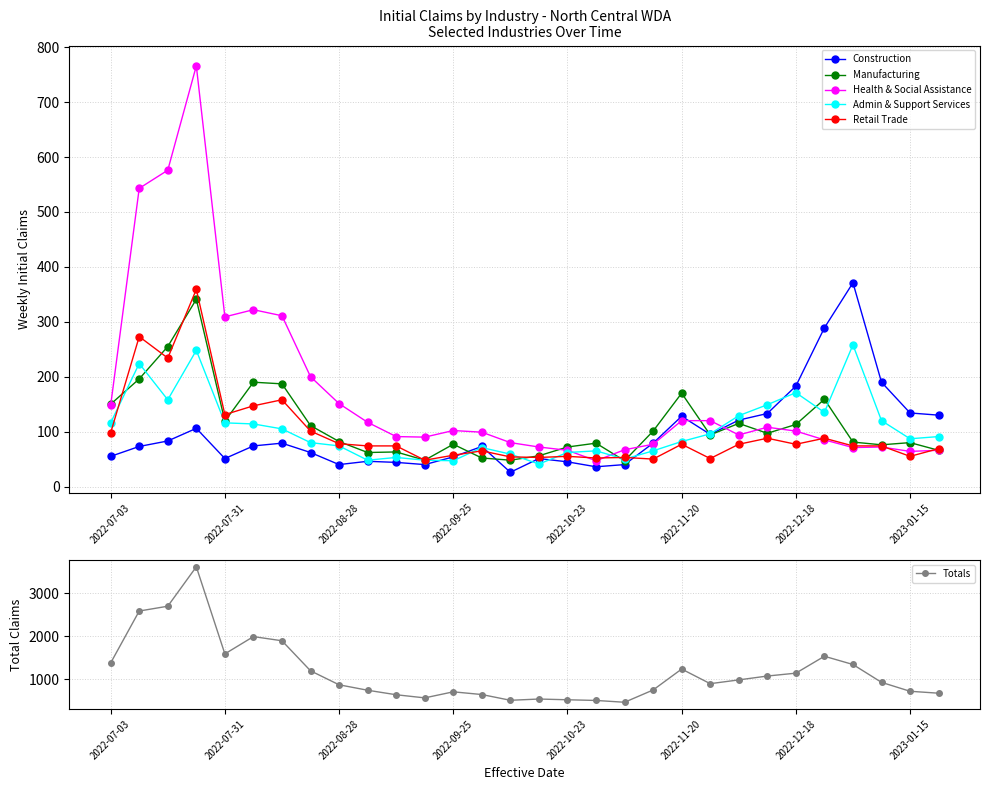

True or false: Manufacturing has more than 2 interior local peaks.

True